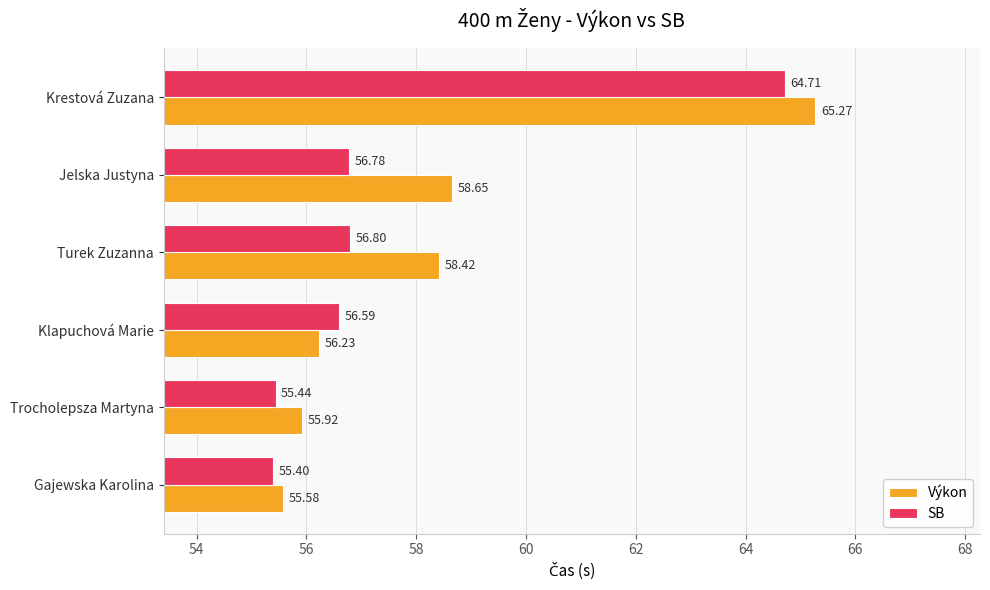

List the series in order of their peak value, lowest first.

SB, Výkon